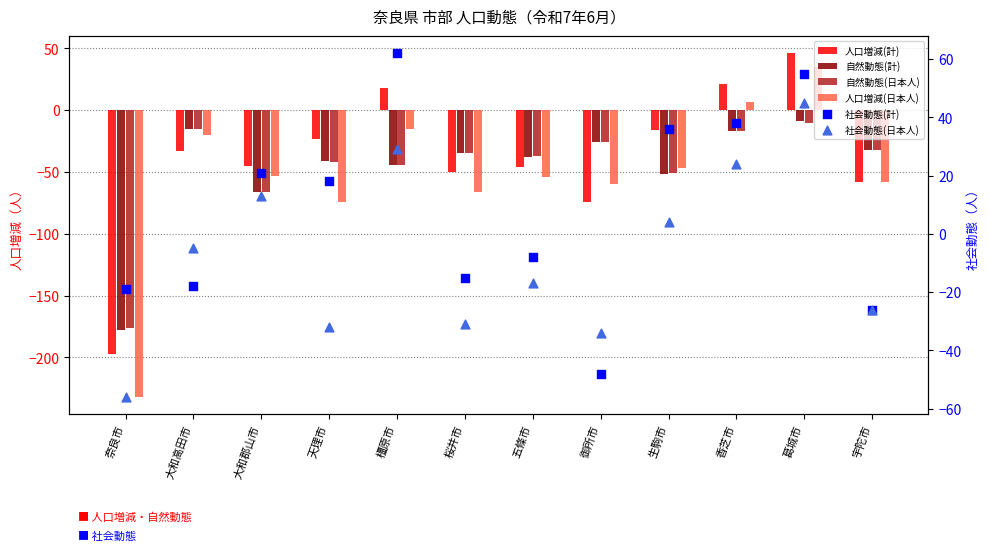

What are all the series names shown in the legend?

人口増減(計), 自然動態(計), 自然動態(日本人), 人口増減(日本人), 社会動態(計), 社会動態(日本人)